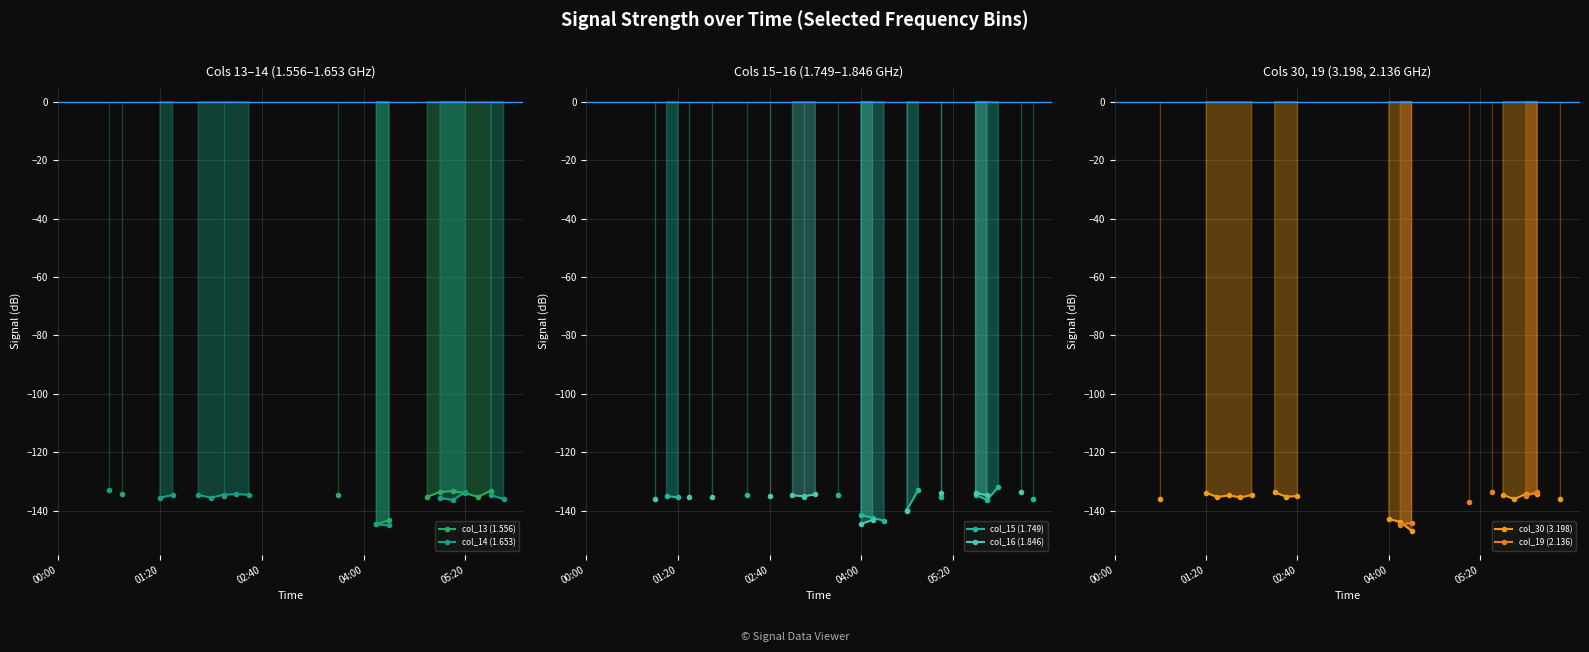

How many interior local valleys does the col_16 (1.846) series have?

1